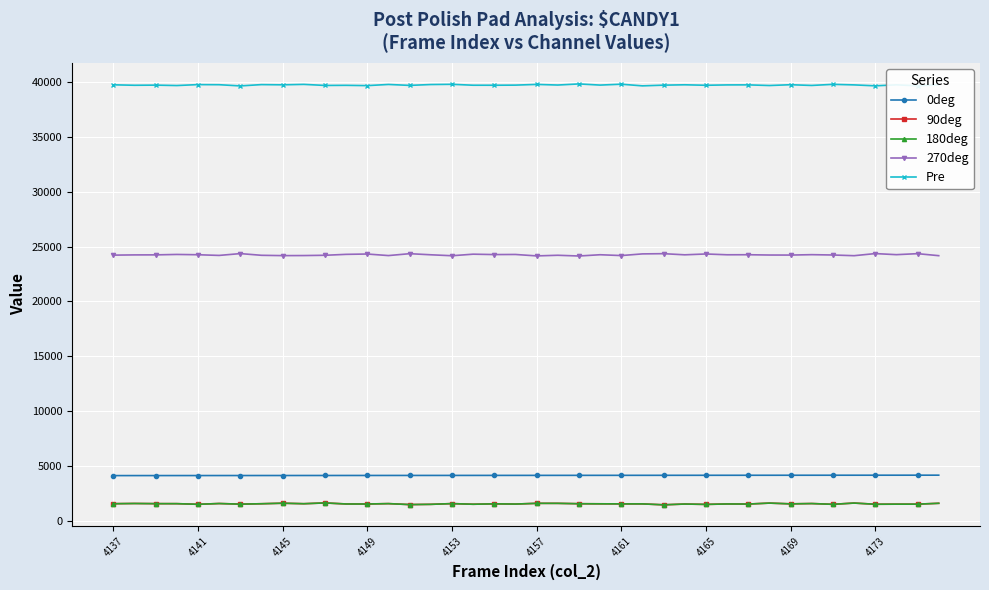

Which series has the largest range (max minus min)?

270deg